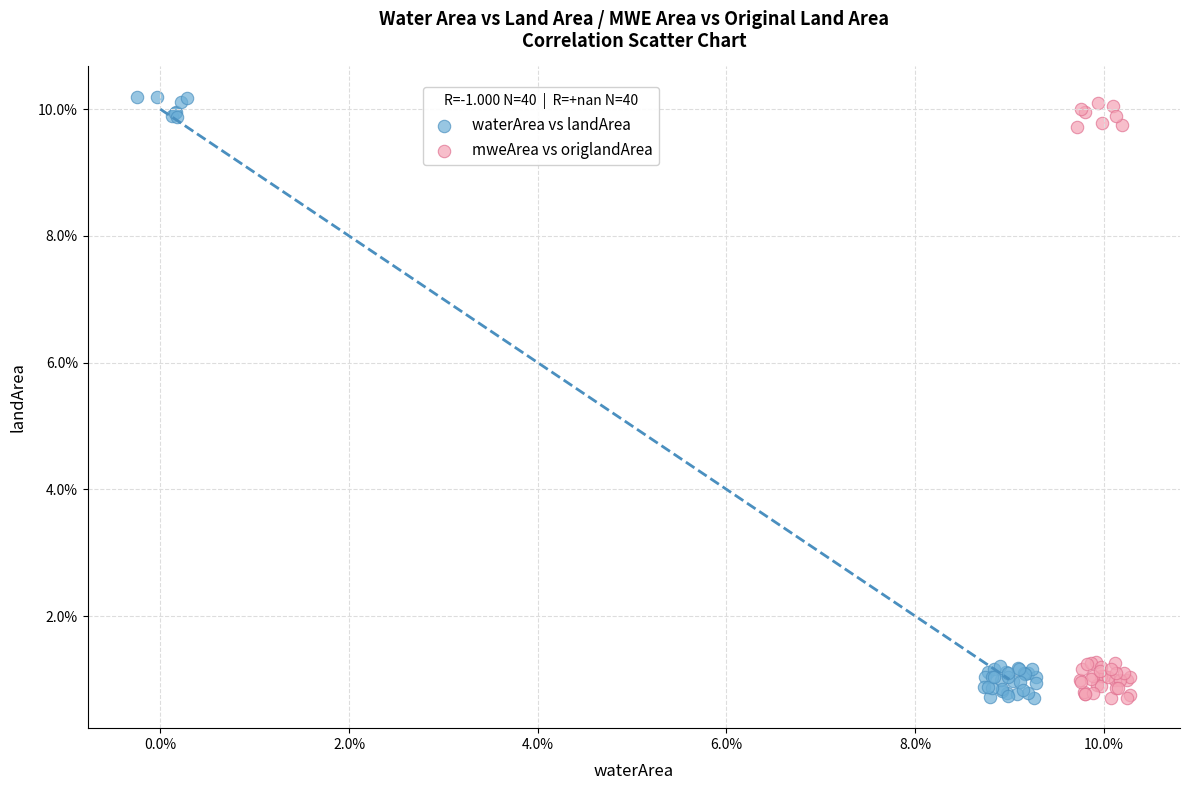

Which series reaches the maximum Y coordinate?

waterArea vs landArea